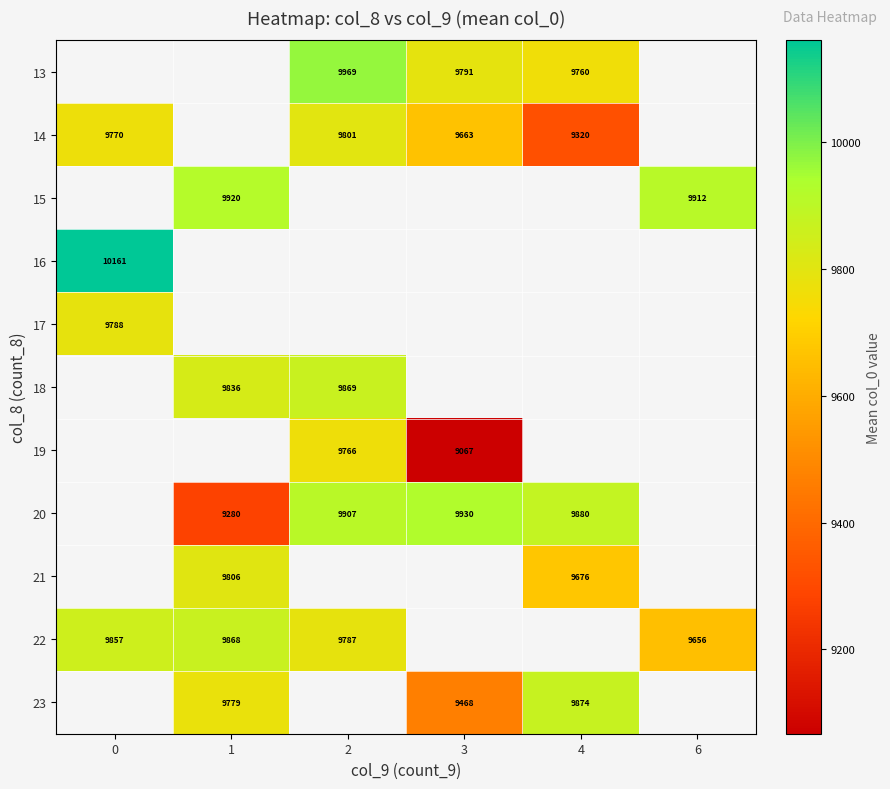

What is the maximum value shown in the chart?

10161.0